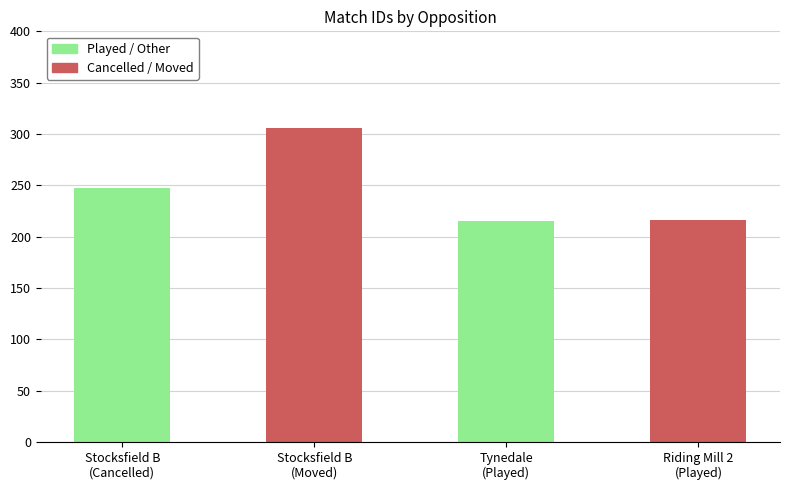

The chart shows a value of 177 at Stocksfield B
(Moved). True or false?

False